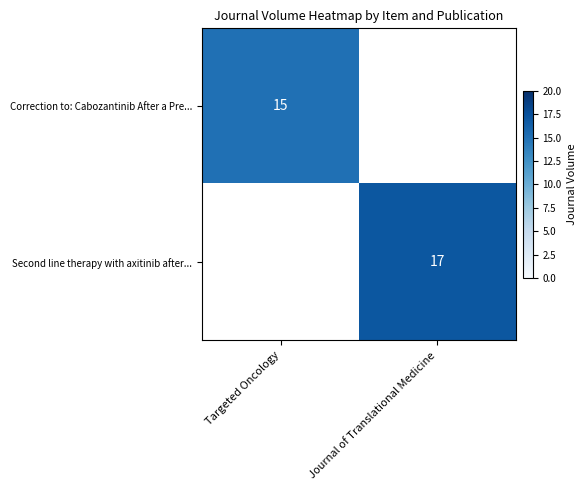

The value of Correction to: Cabozantinib After a Pre... at Targeted Oncology is 5. True or false?

False